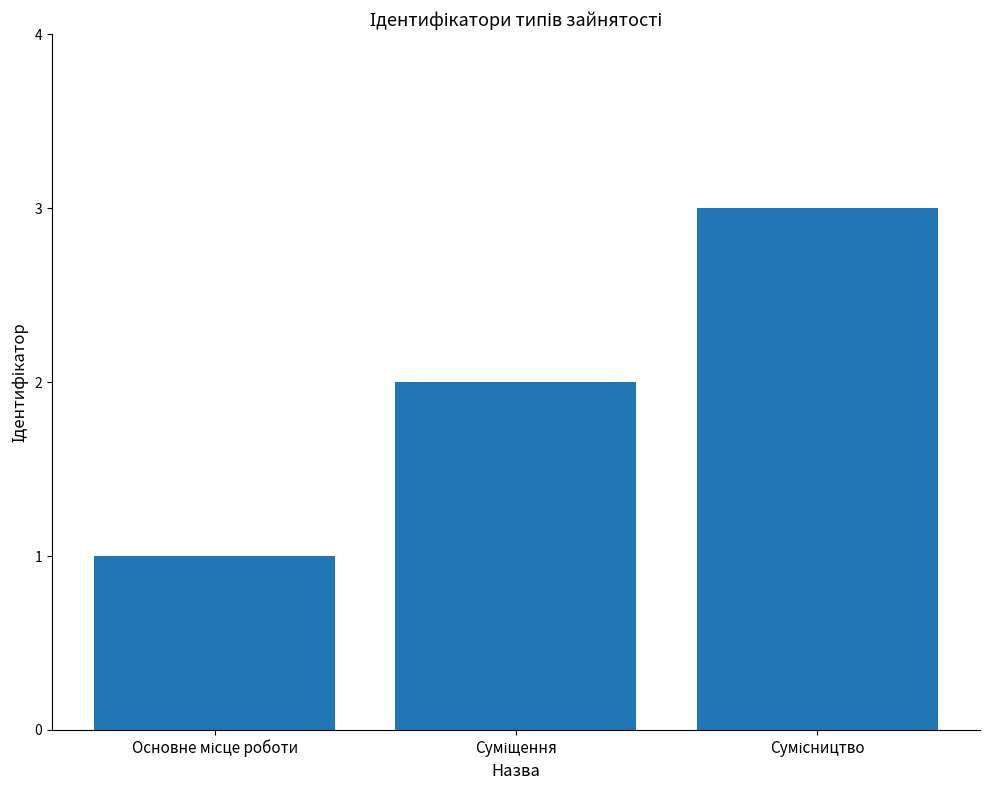

What is the sum of all values?

6